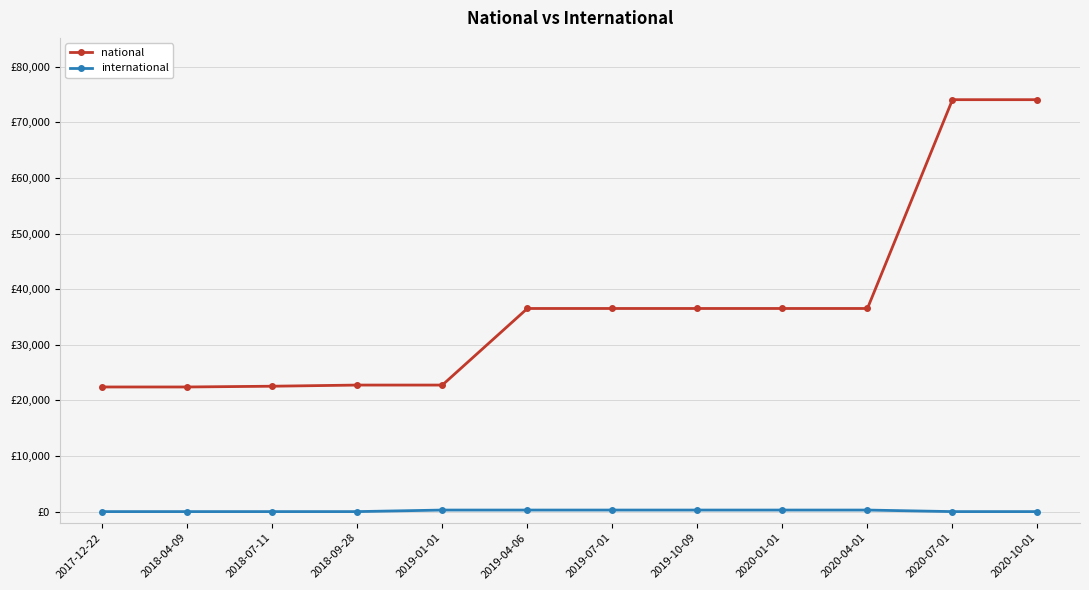

Which has a higher value, 2020-01-01 or 2020-10-01?

2020-10-01